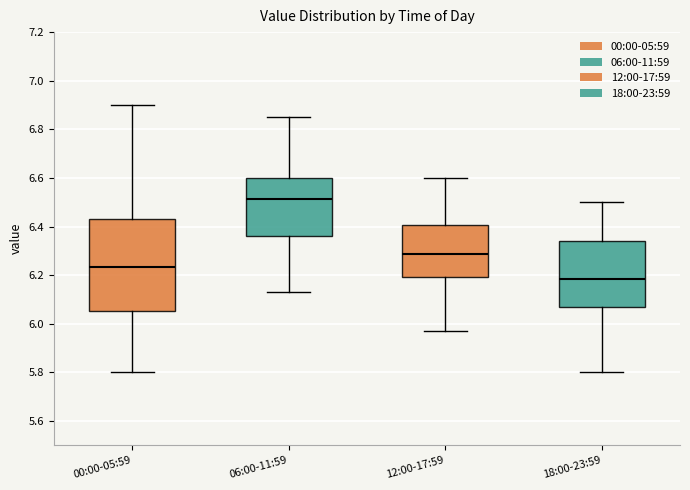

Reading left to right, transcribe this box plot: for each box, give where its median line is, the range the box spans, and where its two whiskers end, as read against the y-axis. The values are not printed on the chart, so give them approximately, as read against the axis.

00:00-05:59: median 6.24, box 6.06 to 6.44, whiskers 5.80 to 6.90
06:00-11:59: median 6.52, box 6.36 to 6.60, whiskers 6.14 to 6.86
12:00-17:59: median 6.28, box 6.20 to 6.40, whiskers 5.98 to 6.60
18:00-23:59: median 6.18, box 6.08 to 6.34, whiskers 5.80 to 6.50